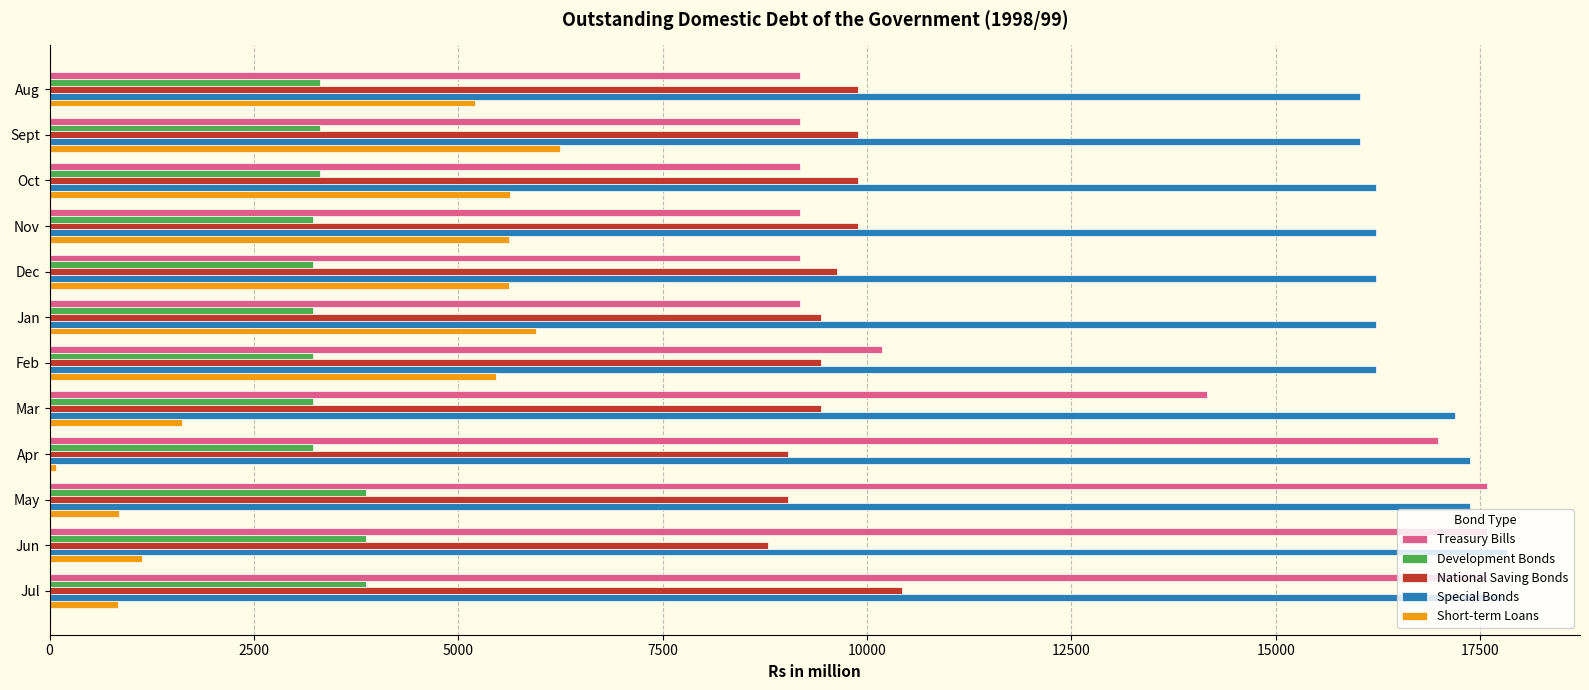

Where is Treasury Bills nearest to the value 13384?

Mar